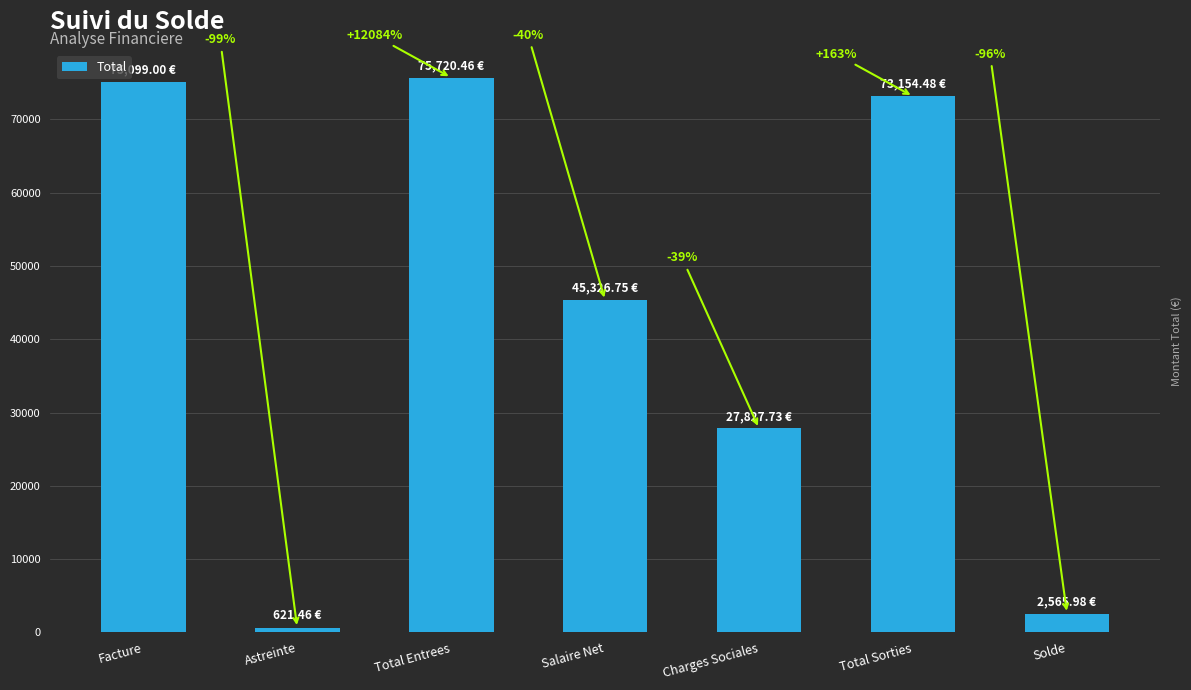

Reading left to right, extract all data points from this chart.

Facture=75099.0	Astreinte=621.5	Total Entrees=75720.5	Salaire Net=45326.8	Charges Sociales=27827.7	Total Sorties=73154.5	Solde=2566.0